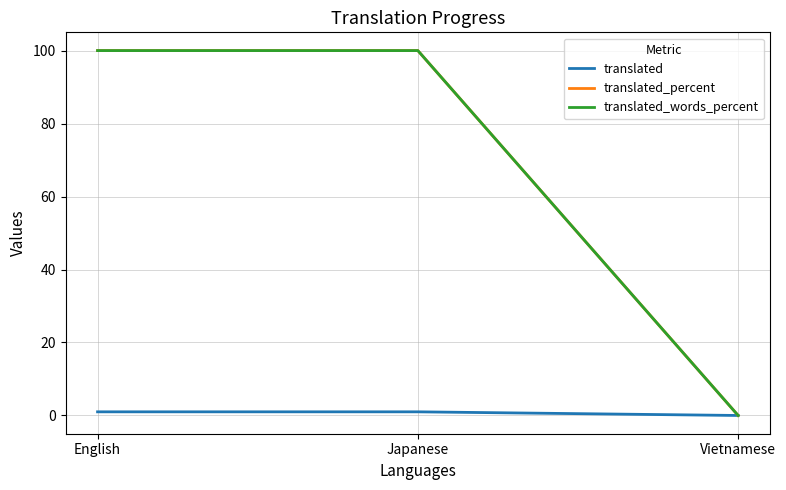

Reading right to left, extract all data points from this chart.

translated: Vietnamese=0	Japanese=1	English=1
translated_percent: Vietnamese=0	Japanese=100	English=100
translated_words_percent: Vietnamese=0	Japanese=100	English=100